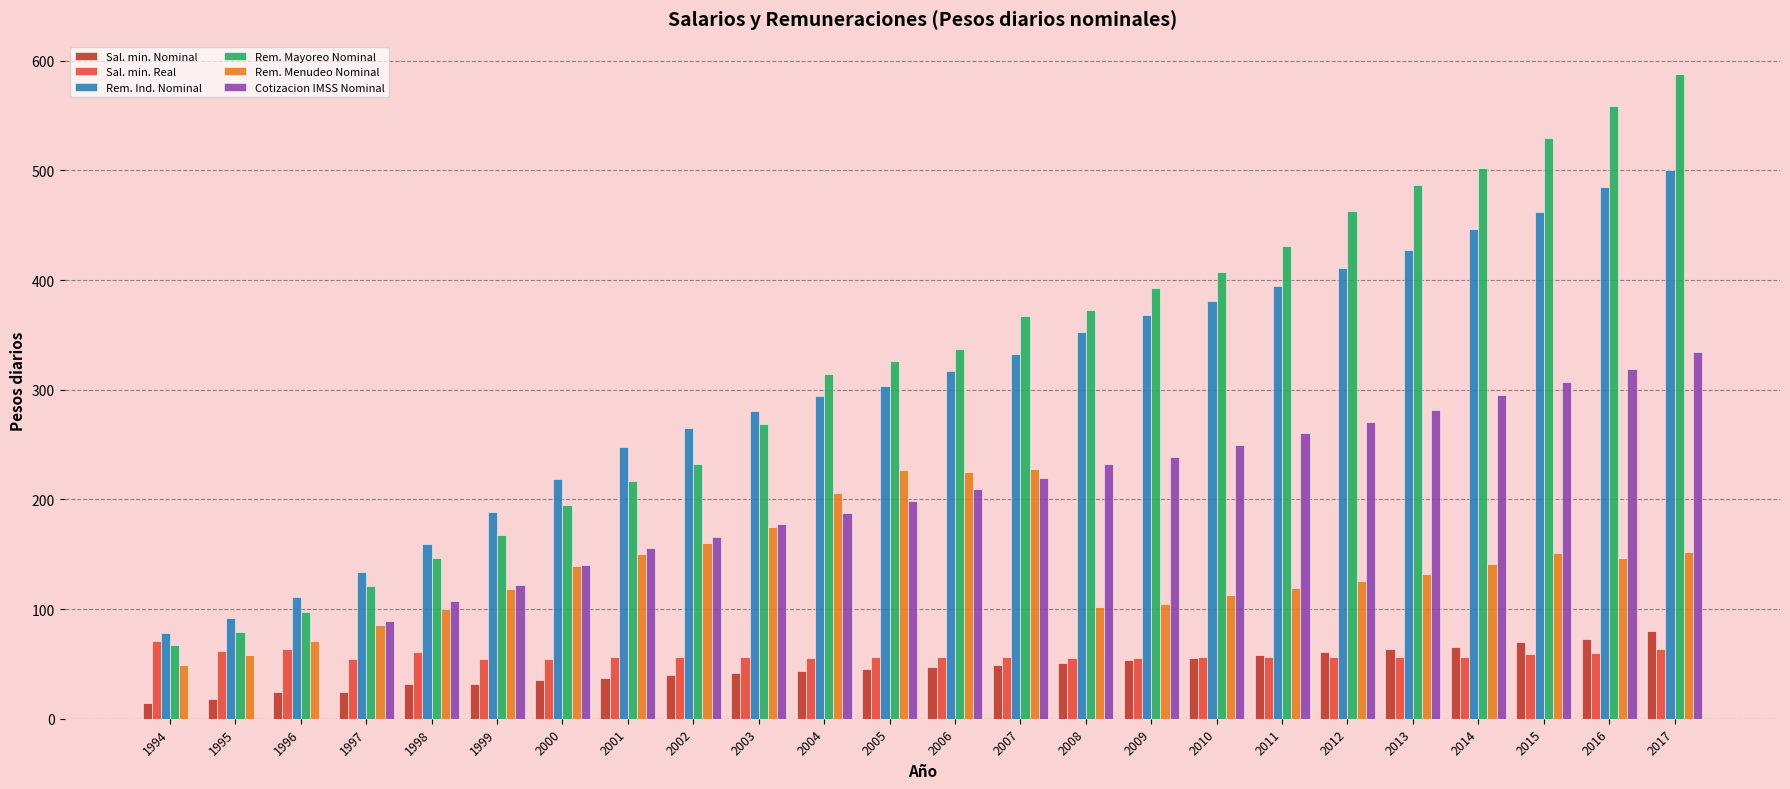

Which category has the highest value in the Cotizacion IMSS Nominal series?

2017